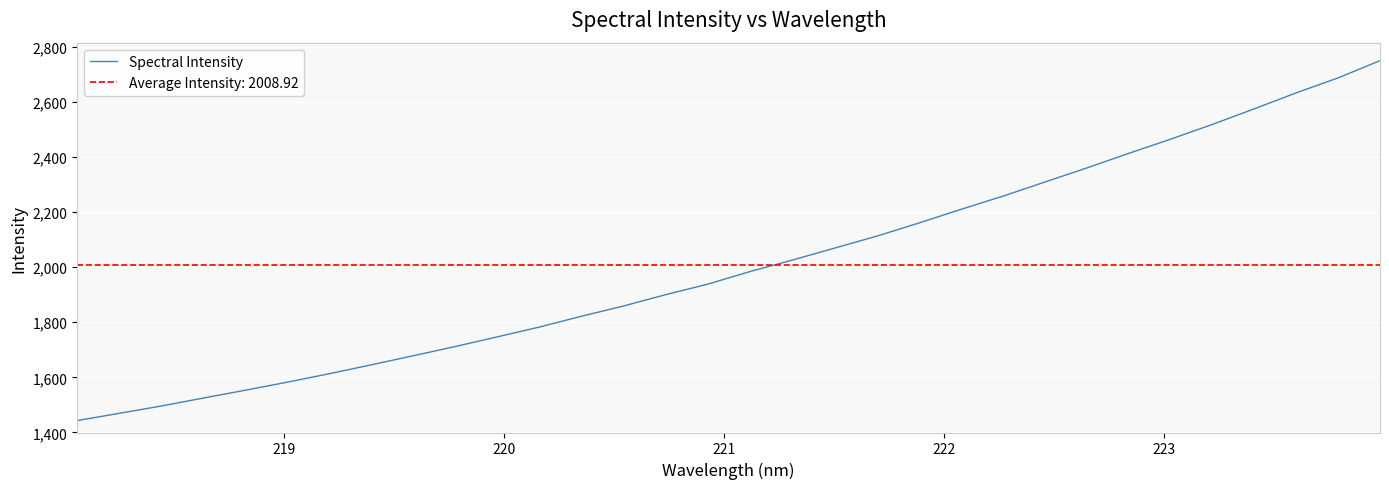

What is the maximum value for Spectral Intensity?

2749.4